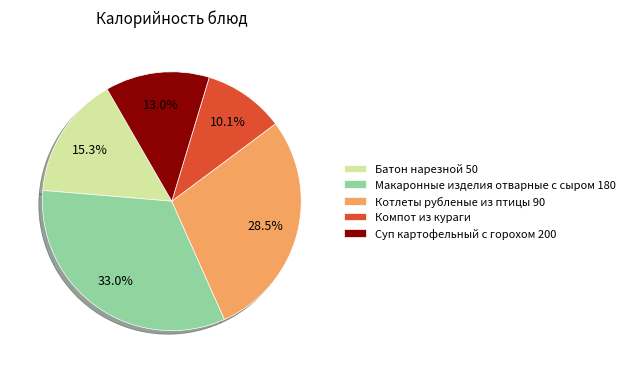

How many segments does this pie chart have?

5